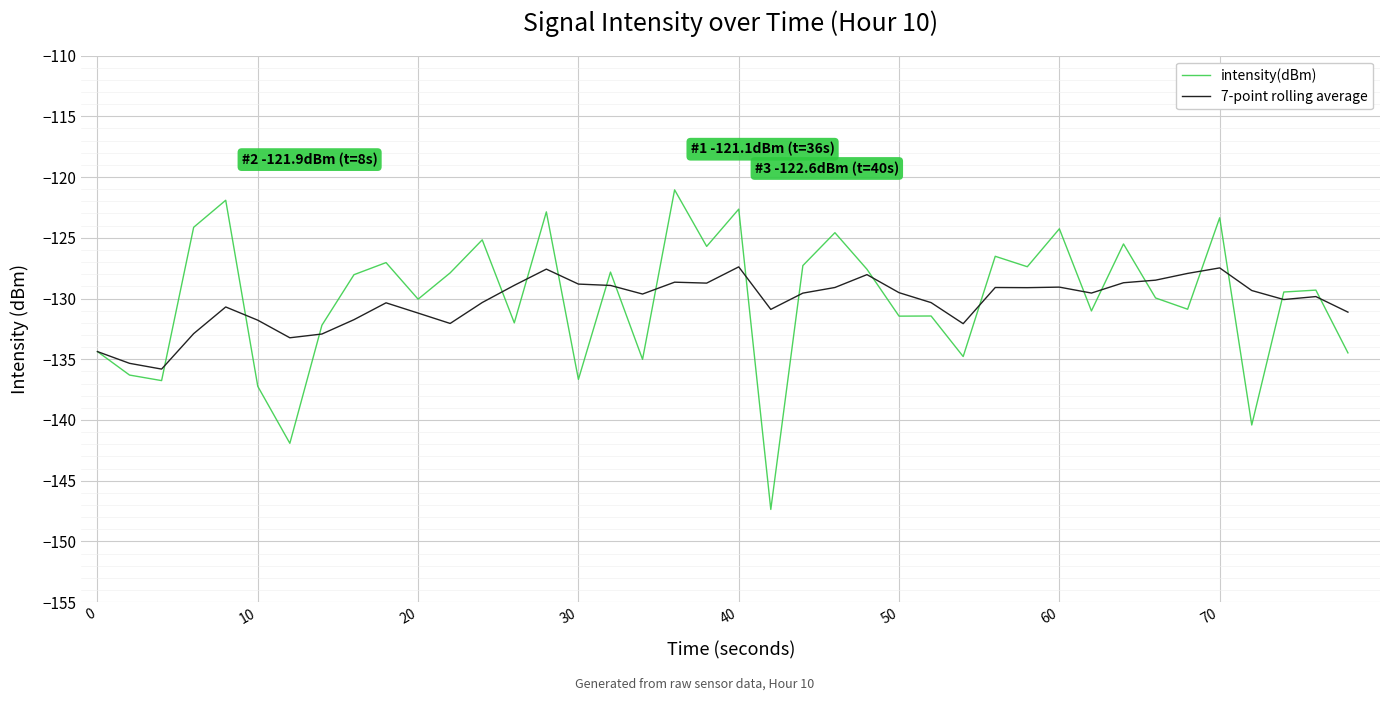

List the series in order of their peak value, lowest first.

7-point rolling average, intensity(dBm)